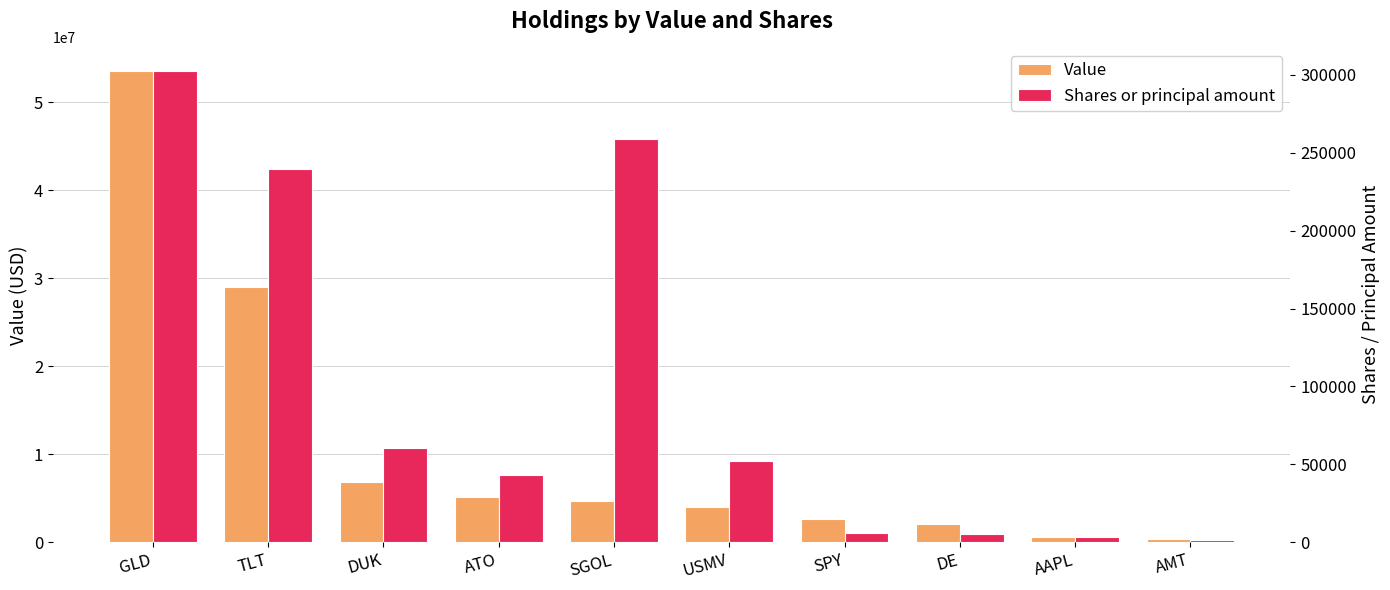

Which series has the largest total across all categories?

Value